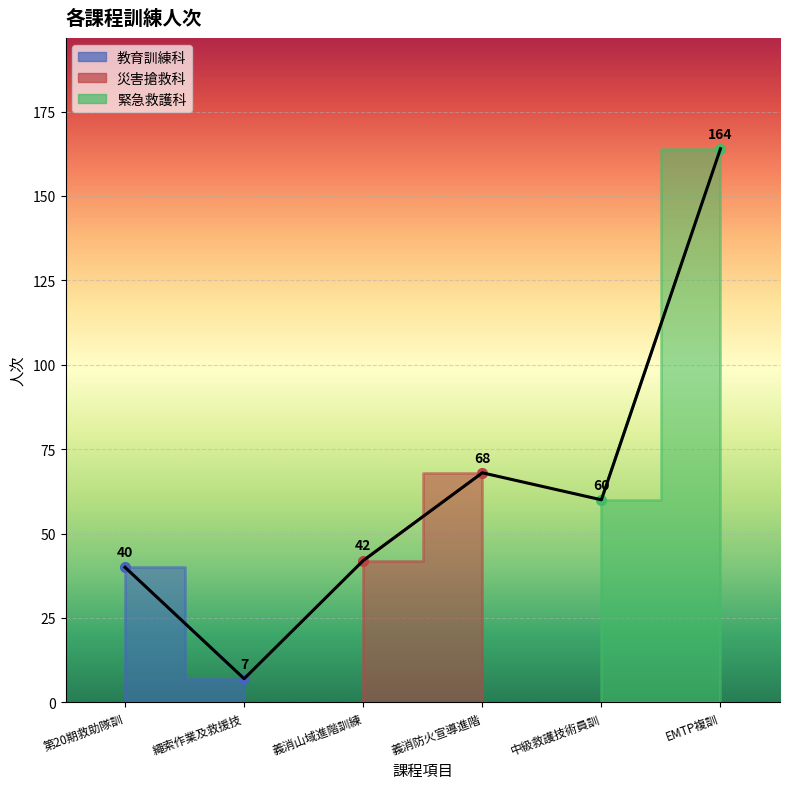

Reading left to right, what are all the values shown in this chart?

40	7	42	68	60	164